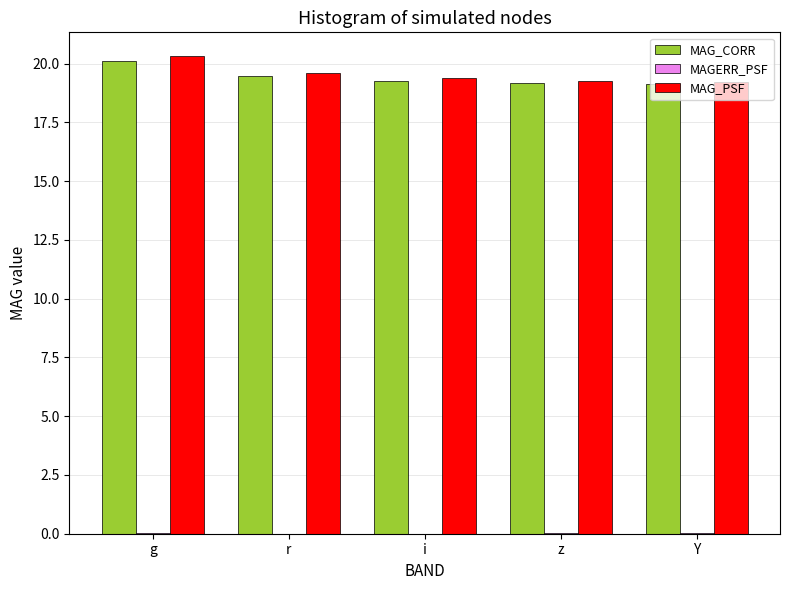

Which label corresponds to the largest value in the chart?

g